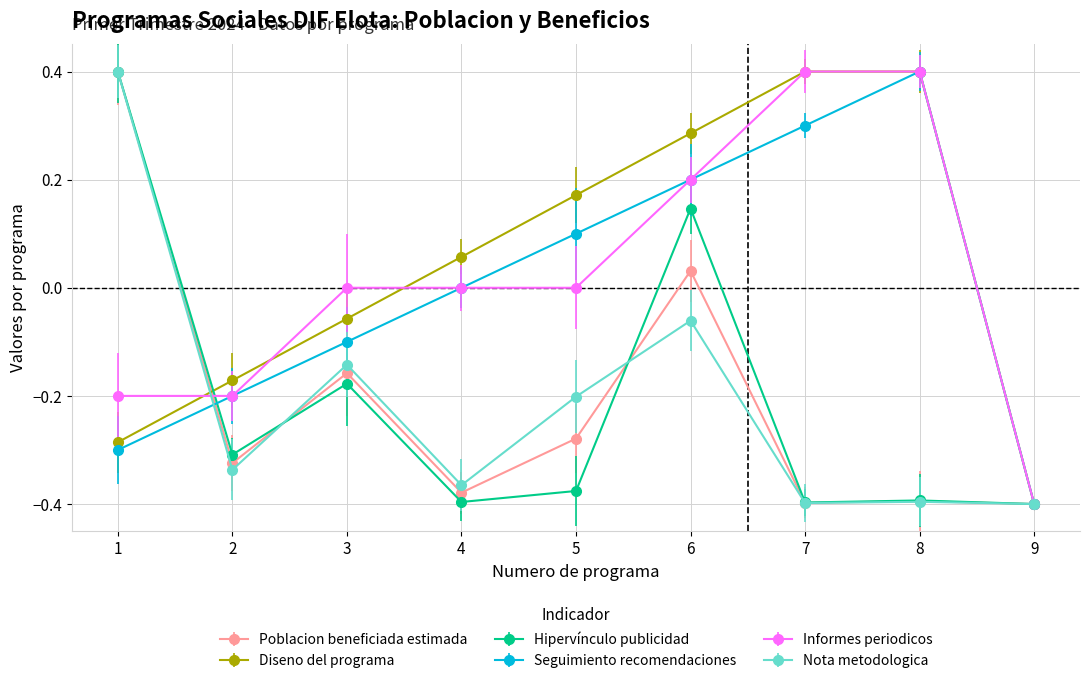

The Poblacion beneficiada estimada series shows -0.1 at 3. True or false?

False